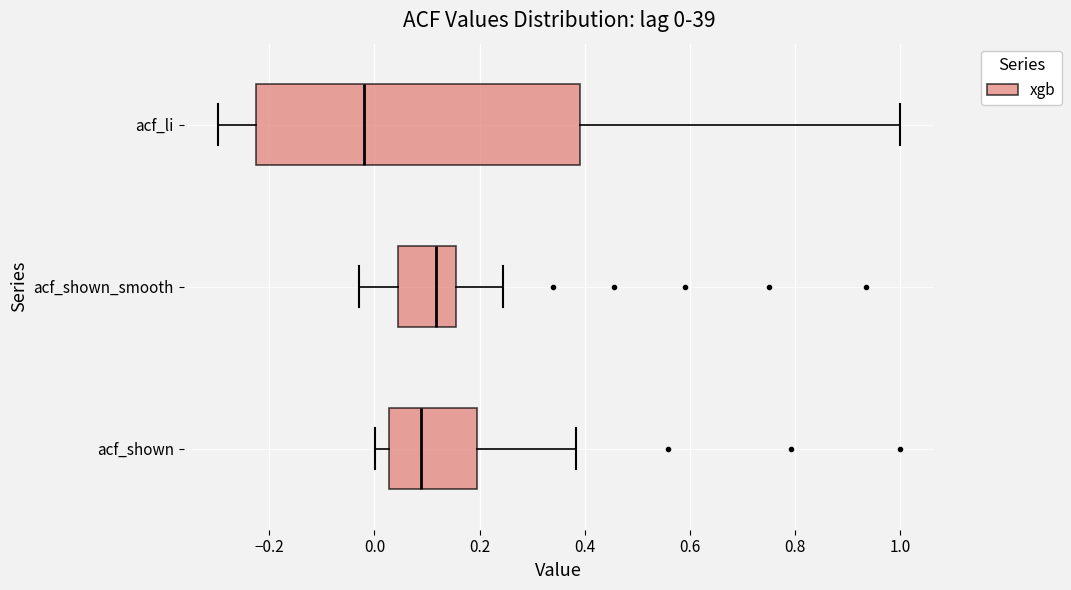

Comparing the boxes themselves (not the whiskers), which one is the widest?

acf_li